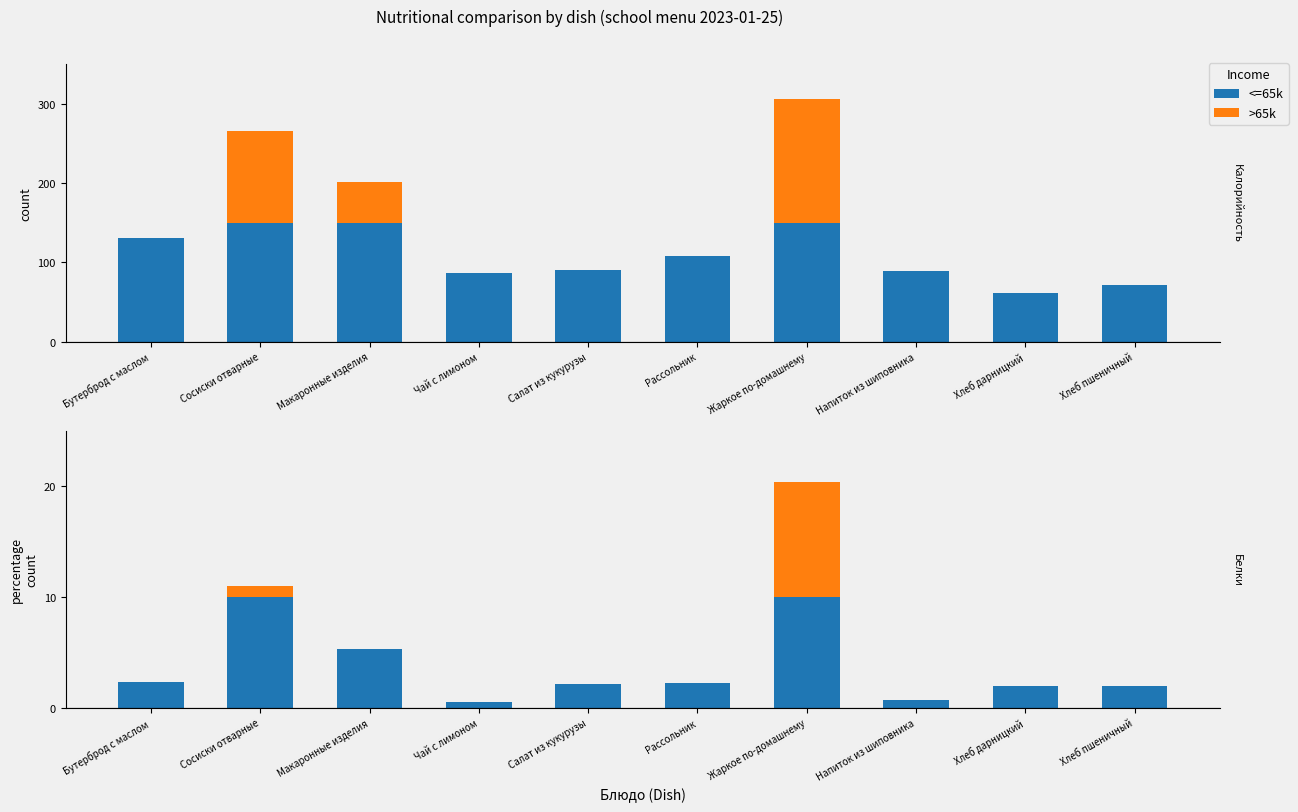

The <=65k series shows 2.9 at Салат из кукурузы. True or false?

False